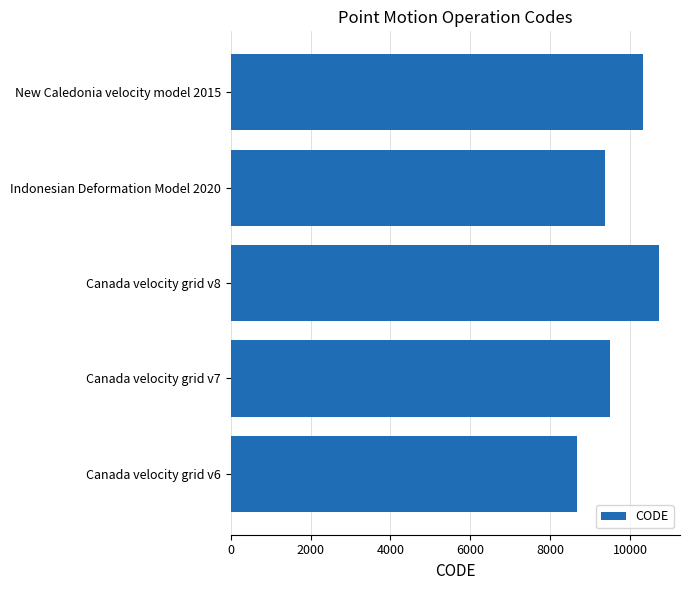

Reading top to bottom, what are all the values shown in this chart?

10323	9375	10707	9483	8676